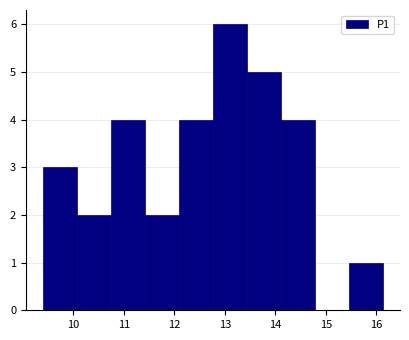

Reading left to right, transcribe this chart: for each bar, give the range it covers on the x-axis and its height. Neither the bar edges nor the heights are printed on the chart, so give them approximately, as read against the axes.

9.4 to 10.1: 3
10.1 to 10.7: 2
10.7 to 11.4: 4
11.4 to 12.1: 2
12.1 to 12.8: 4
12.8 to 13.4: 6
13.4 to 14.1: 5
14.1 to 14.8: 4
14.8 to 15.5: 0
15.5 to 16.1: 1